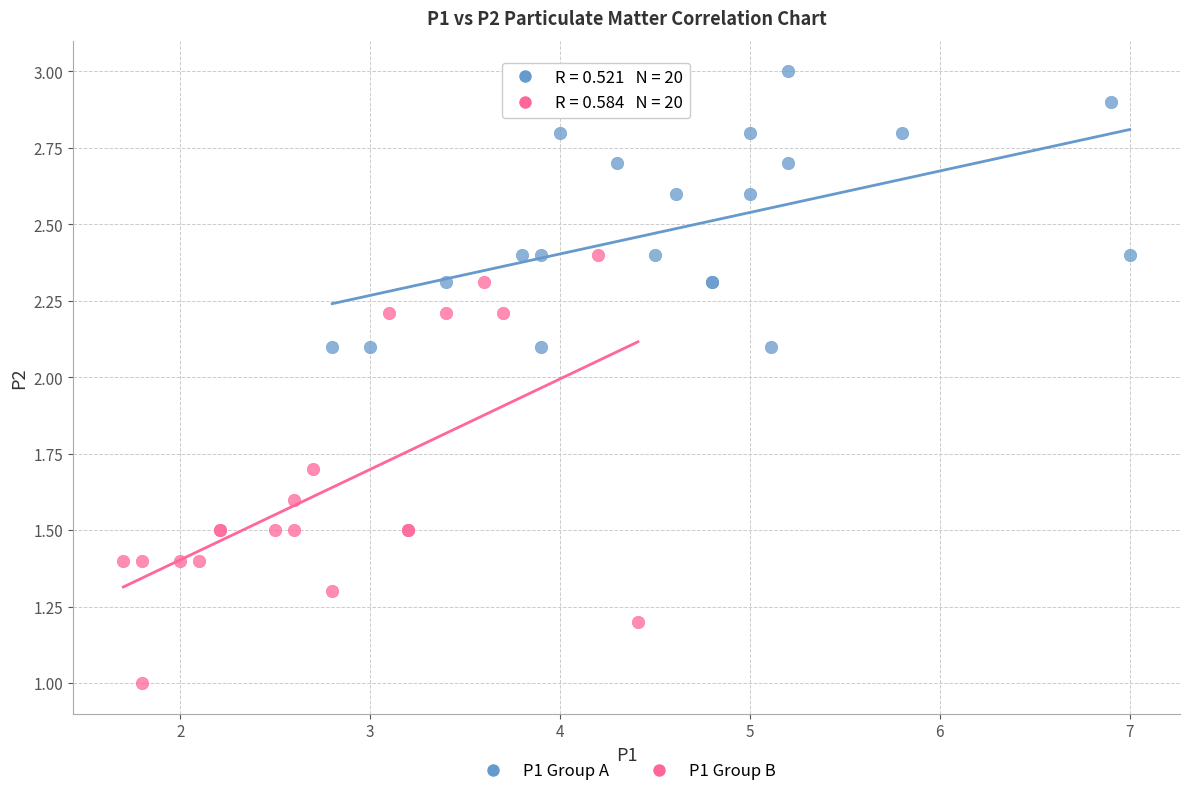

Which series reaches the minimum Y coordinate?

P1 Group B